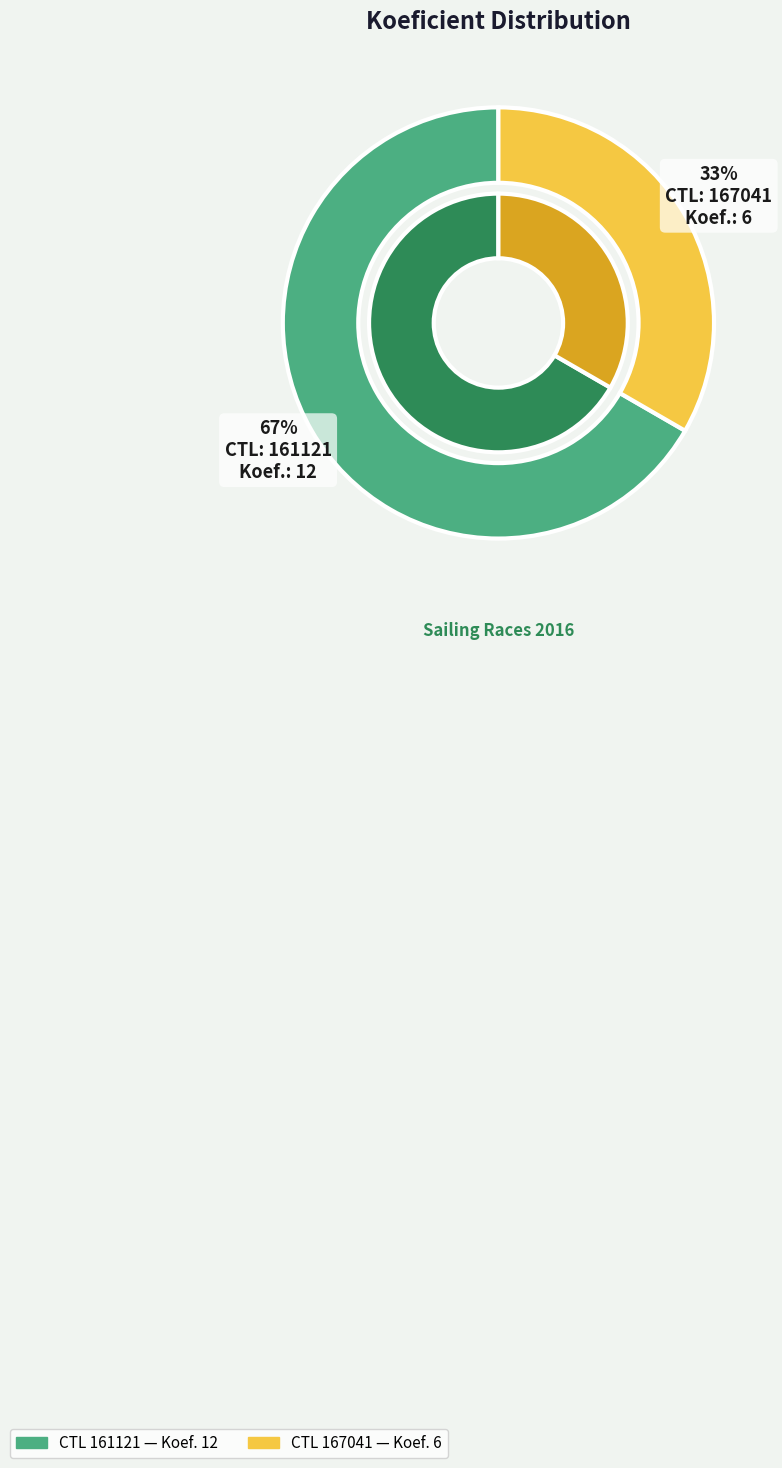

Rank the categories by value from highest to lowest.

161121, 167041